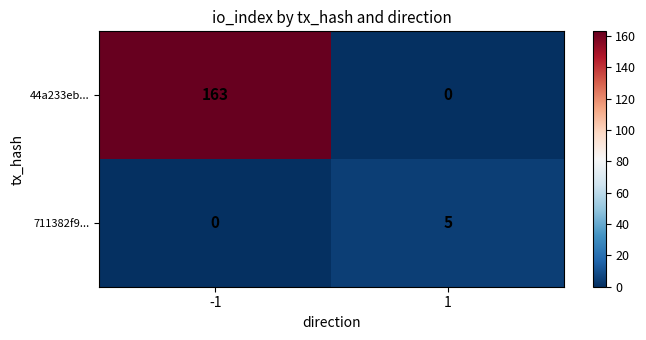

Reading left to right, list all the values displayed in this chart.

44a233eb...: 163	0
711382f9...: 0	5